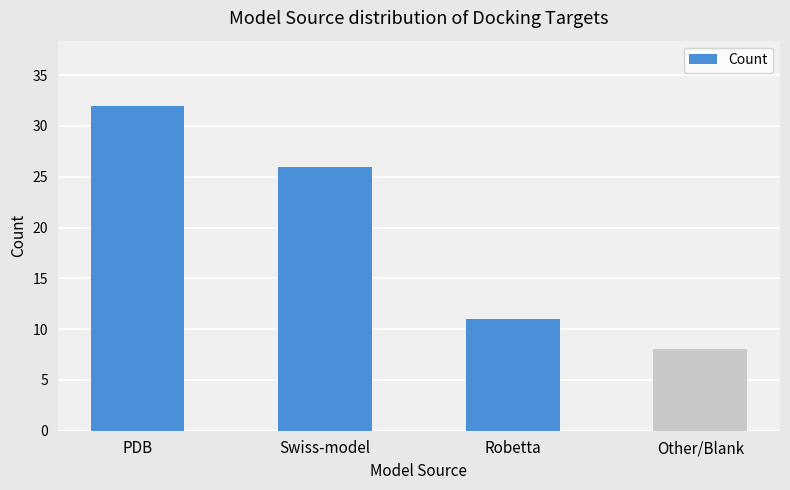

Where does the data first go above 26?

PDB